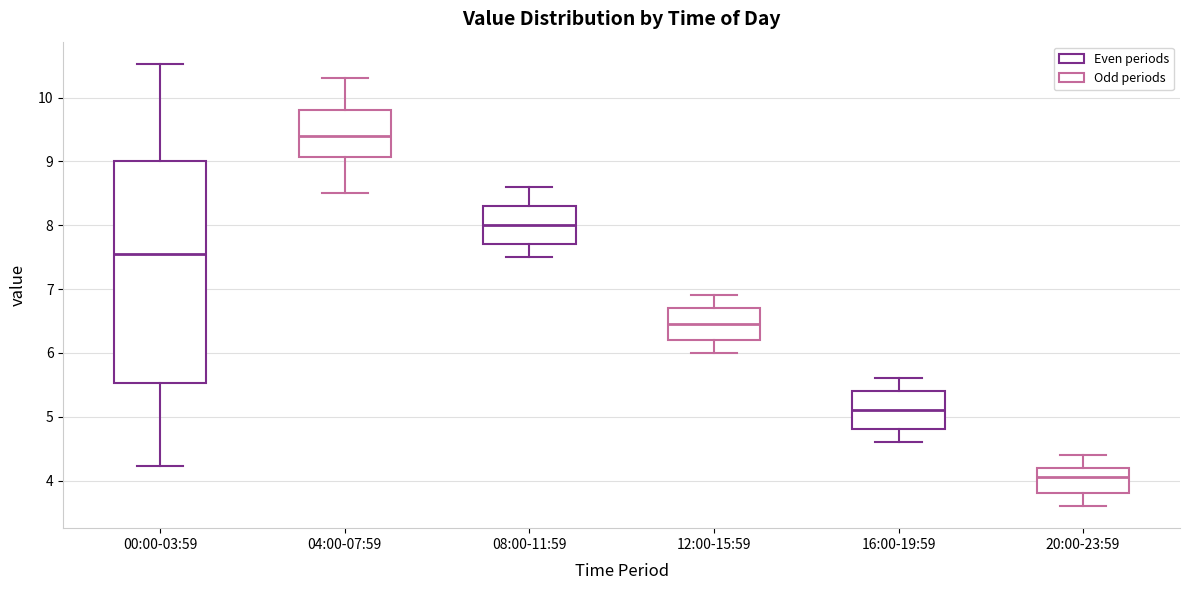

Reading left to right, read every box against the y-axis: the position of its median line, the range the box covers, and the ends of its whiskers. The values are not printed on the chart, so give them approximately, as read against the axis.

00:00-03:59: median 7.6, box 5.5 to 9.0, whiskers 4.2 to 10.5
04:00-07:59: median 9.4, box 9.1 to 9.8, whiskers 8.5 to 10.3
08:00-11:59: median 8.0, box 7.7 to 8.3, whiskers 7.5 to 8.6
12:00-15:59: median 6.5, box 6.2 to 6.7, whiskers 6.0 to 6.9
16:00-19:59: median 5.1, box 4.8 to 5.4, whiskers 4.6 to 5.6
20:00-23:59: median 4.1, box 3.8 to 4.2, whiskers 3.6 to 4.4